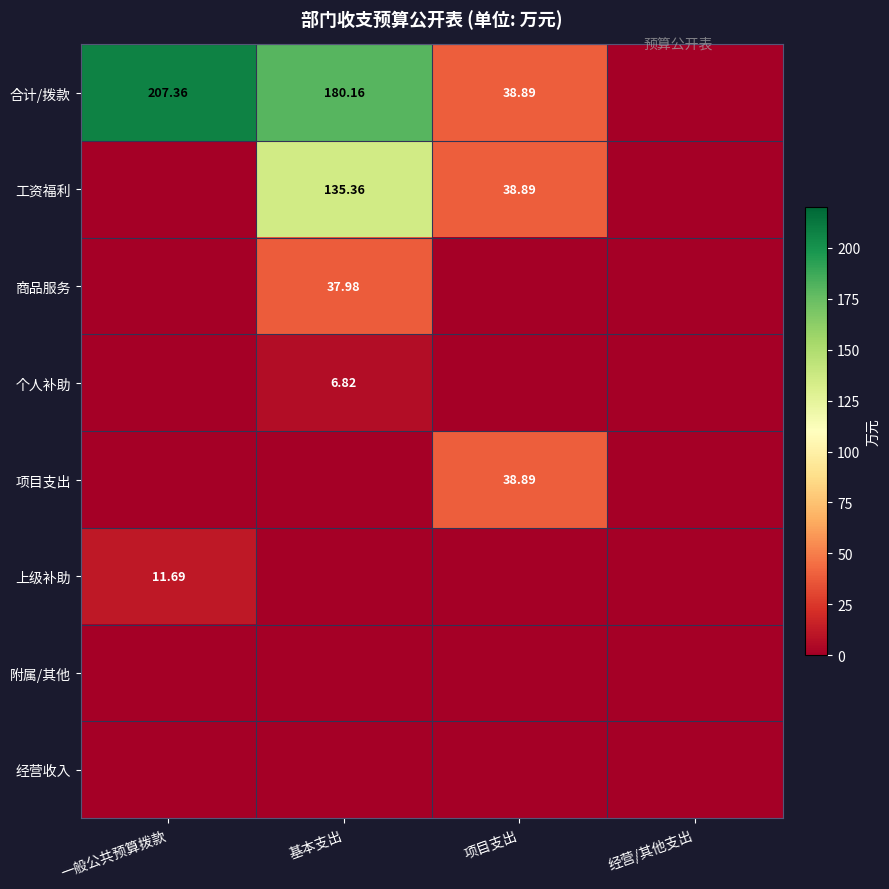

At how many categories does at least one series exceed 139?

2